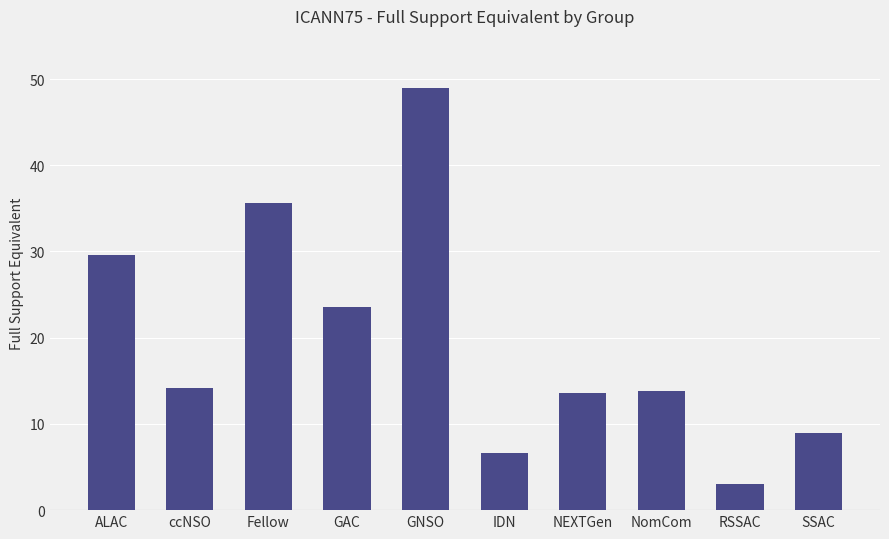

True or false: the data shows 29.6 at ALAC.

True